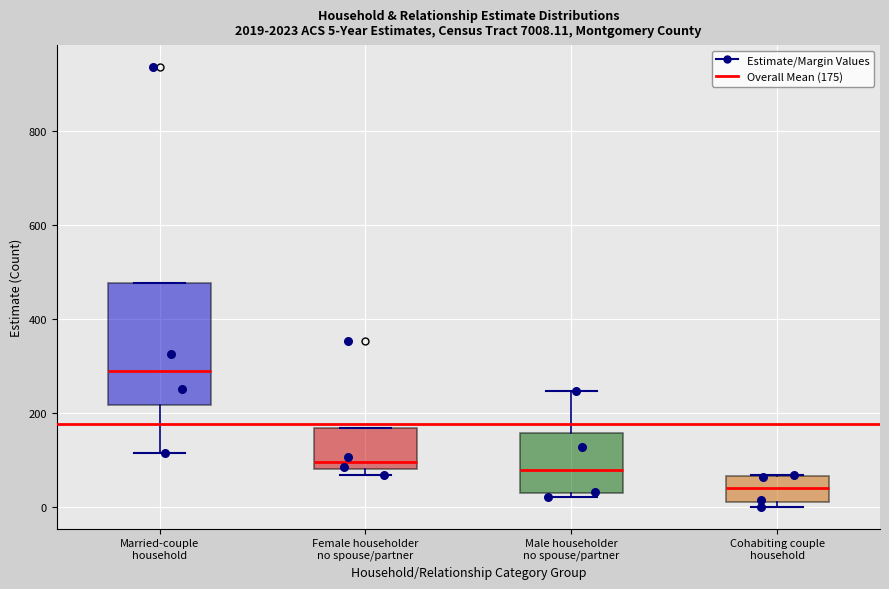

Which box's median line is the highest?

Married-couple household